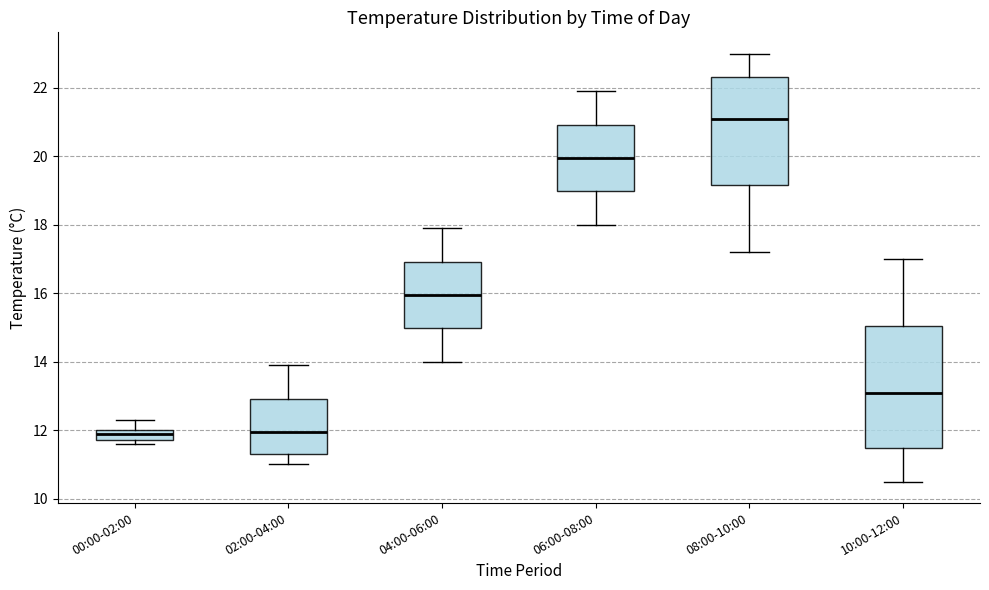

Which box is the tallest, from its lower edge to its upper edge?

10:00-12:00